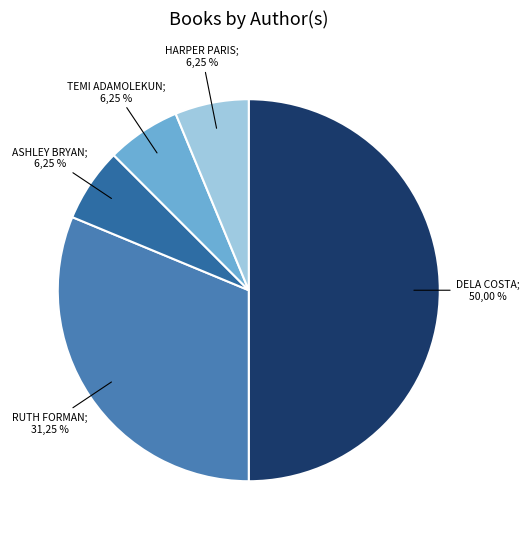

Does Other represent more than half of the total?

No